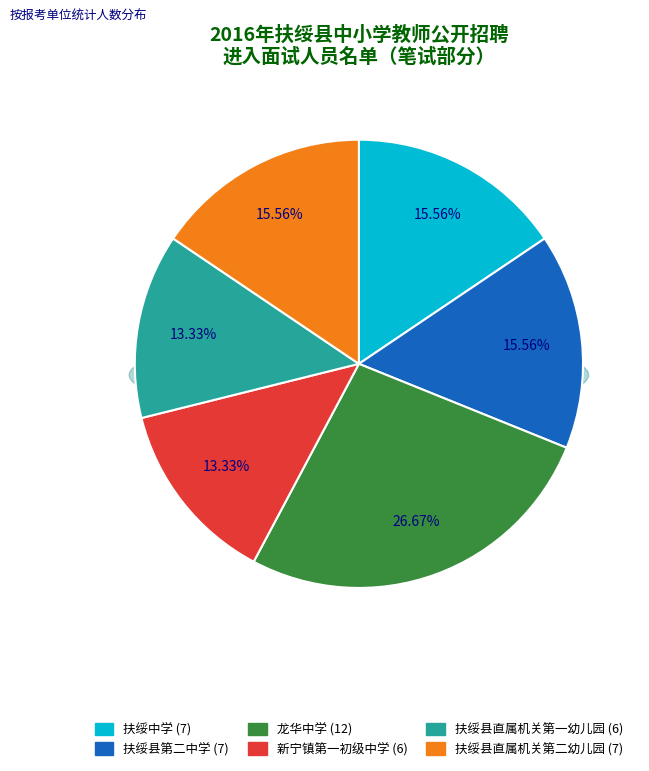

What percentage is the 龙华中学 slice, to the nearest percent?

27%